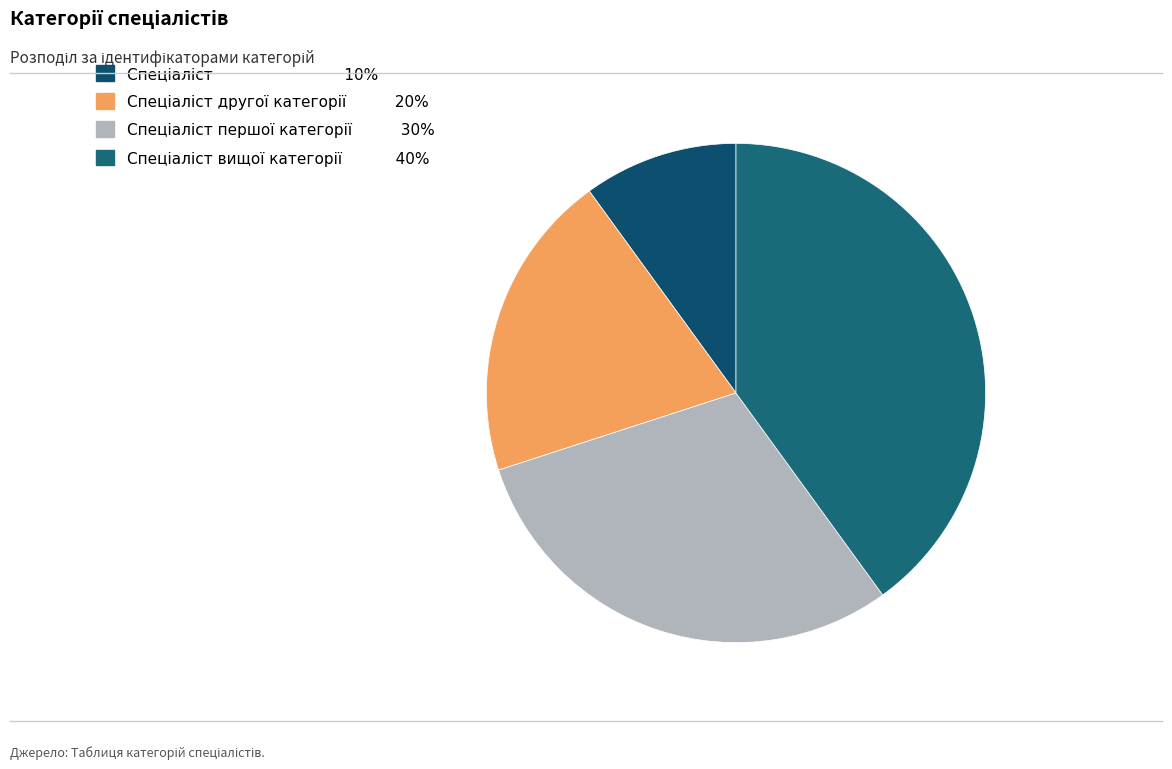

How many slices are in this pie chart?

4